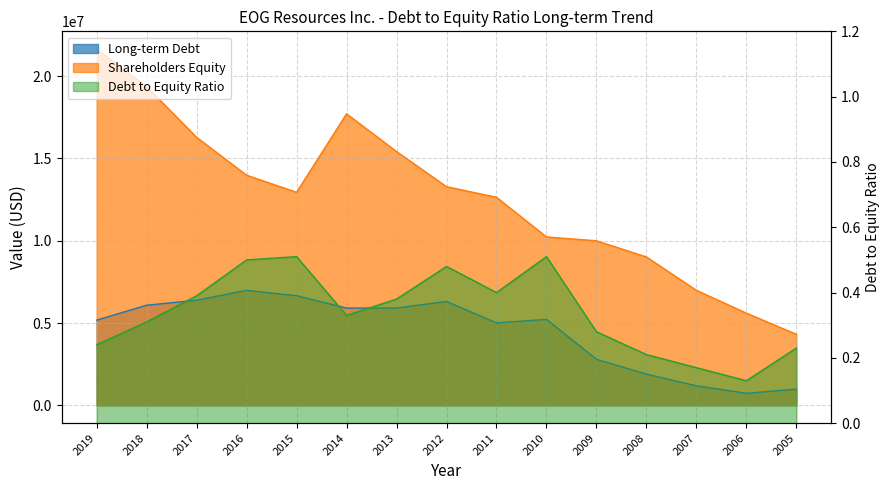

Is it true that Debt to Equity Ratio equals 0.3 at 2018?

True